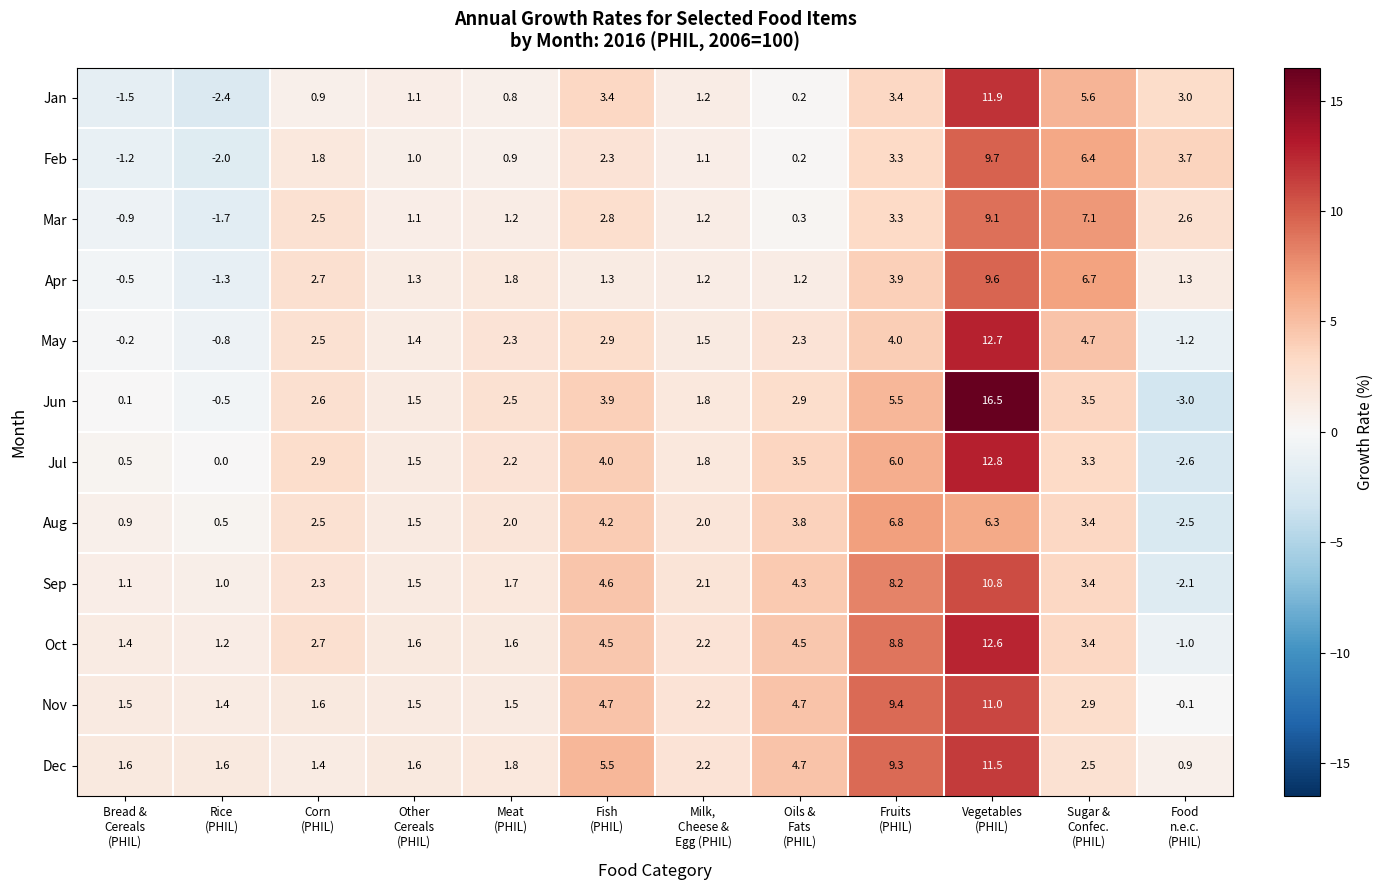

List the series in order of their peak value, highest first.

Jun, Jul, May, Oct, Jan, Dec, Nov, Sep, Feb, Apr, Mar, Aug